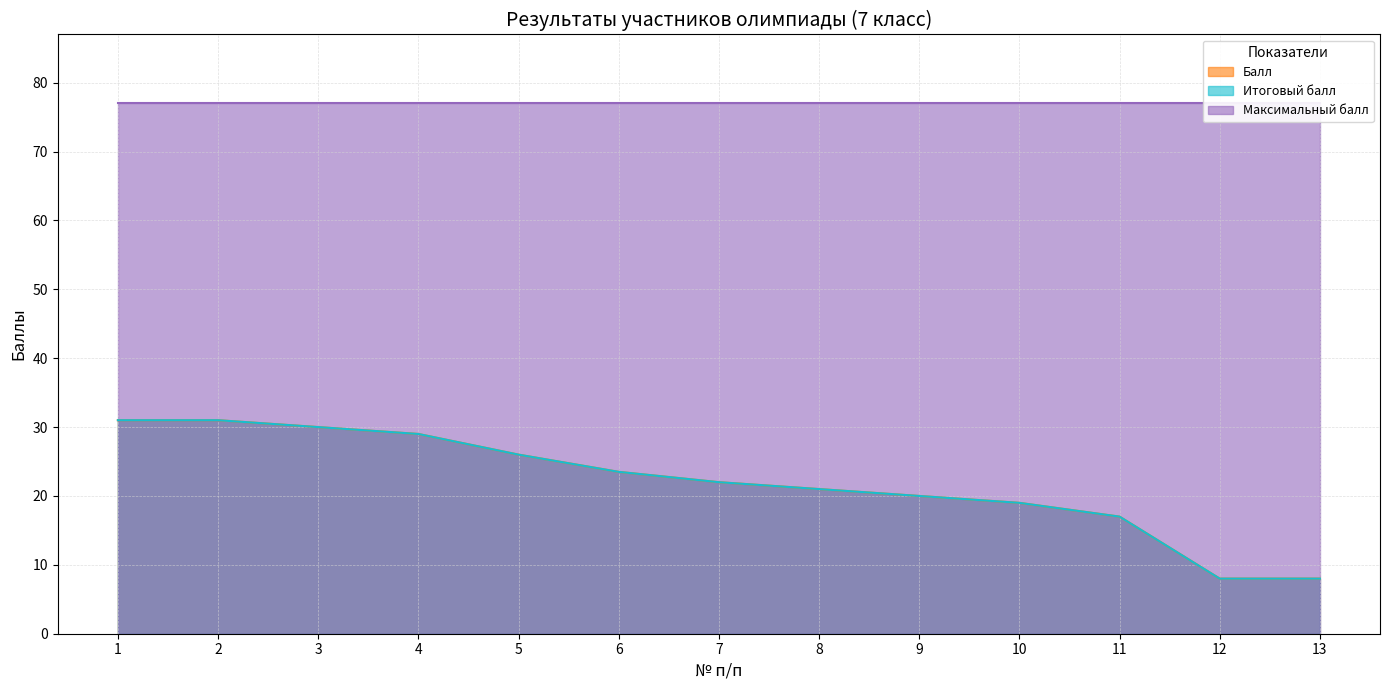

Where does the Итоговый балл series first go above 22?

1